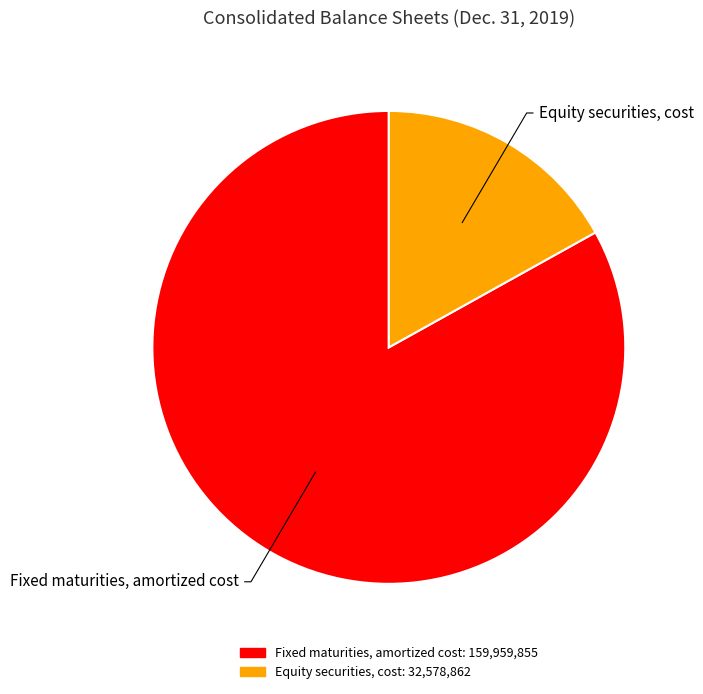

Rank the categories by value from highest to lowest.

Fixed maturities, amortized cost, Equity securities, cost